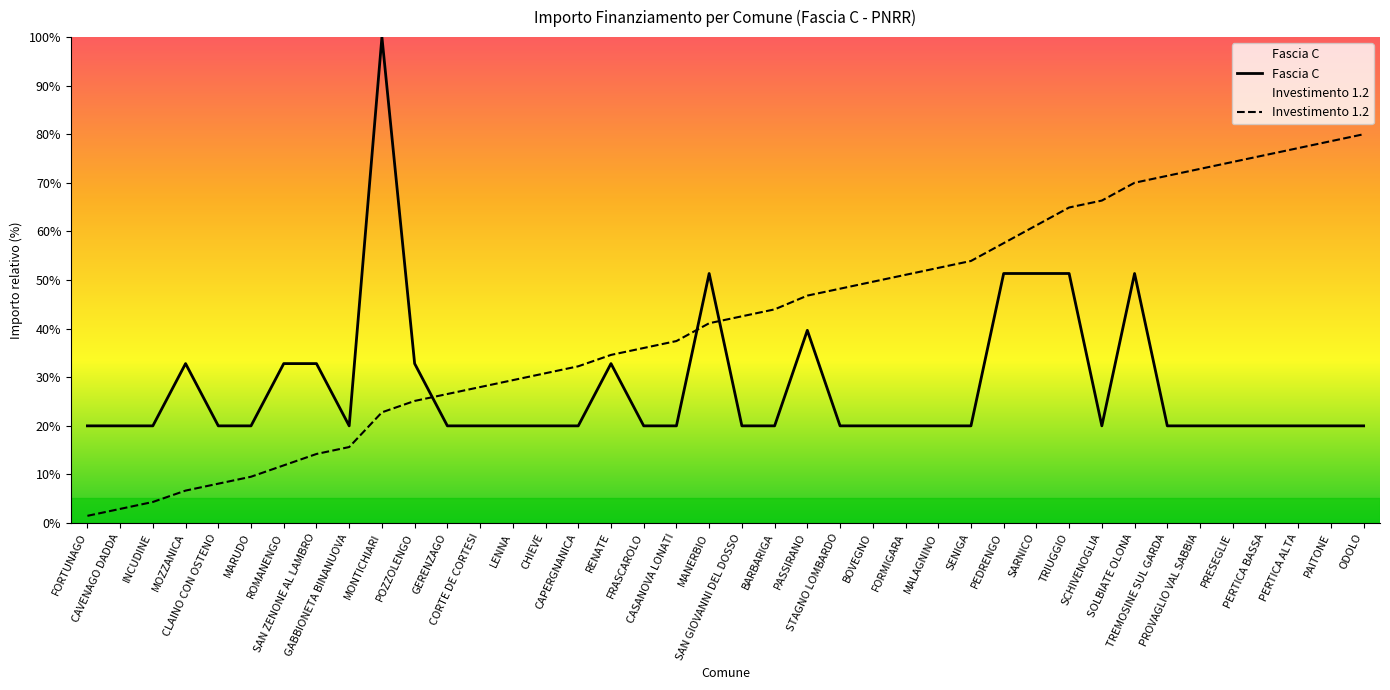

Reading right to left, list all the values displayed in this chart.

Fascia C: 20.0	20.0	20.0	20.0	20.0	20.0	20.0	51.3	20.0	51.3	51.3	51.3	20.0	20.0	20.0	20.0	20.0	39.6	20.0	20.0	51.3	20.0	20.0	32.8	20.0	20.0	20.0	20.0	20.0	32.8	100.0	20.0	32.8	32.8	20.0	20.0	32.8	20.0	20.0	20.0
Investimento 1.2: 80.0	78.6	77.1	75.7	74.3	72.9	71.4	70.0	66.3	64.9	61.2	57.6	53.9	52.5	51.1	49.6	48.2	46.8	43.9	42.5	41.1	37.4	36.0	34.6	32.2	30.8	29.4	27.9	26.5	25.1	22.7	15.6	14.2	11.8	9.5	8.1	6.6	4.3	2.9	1.4